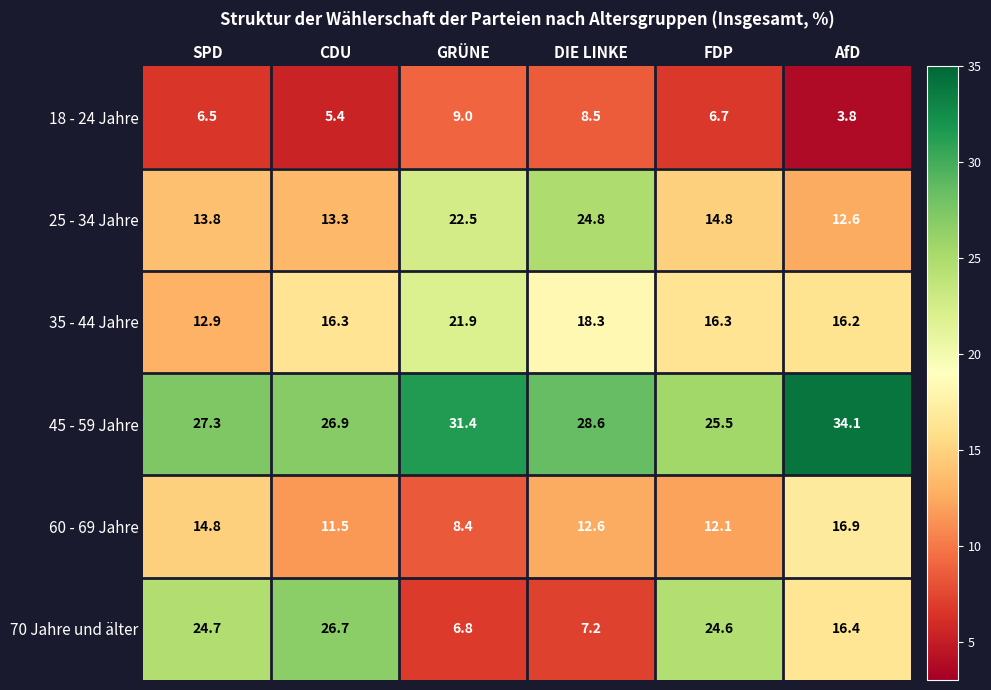

Which series changed the most between GRÜNE and AfD?

25 - 34 Jahre